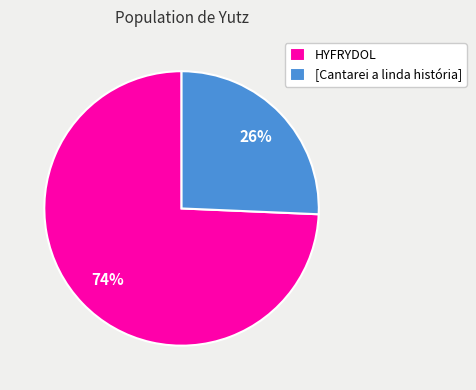

How many segments does this pie chart have?

2